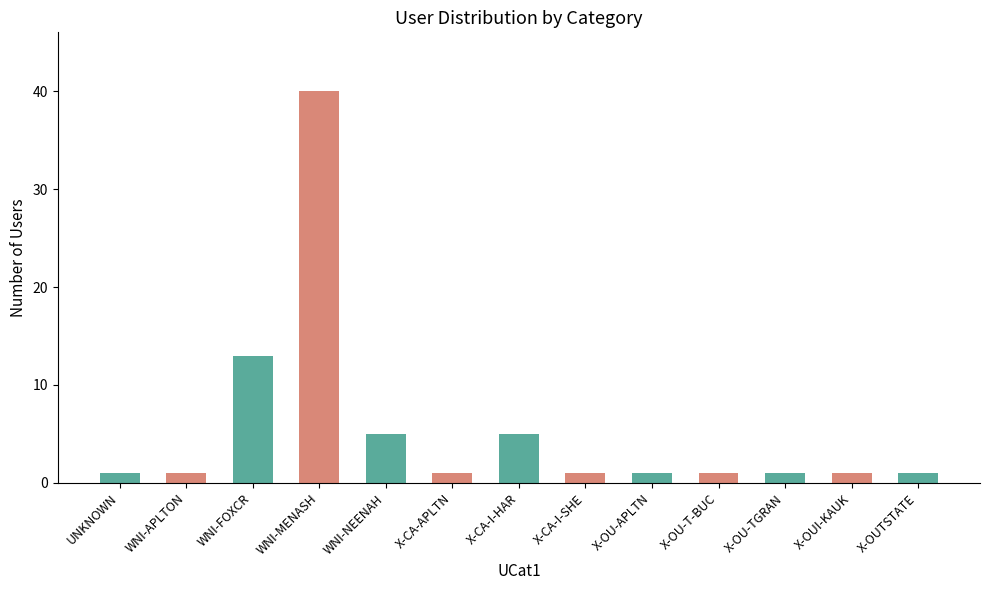

Are the bars grouped side by side (vs. stacked)?

No